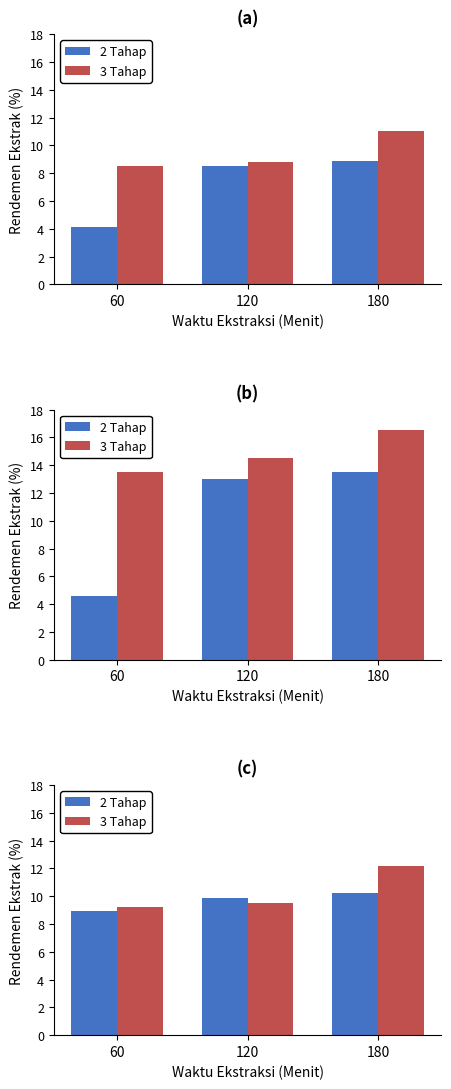

Which series has the largest range (max minus min)?

3 Tahap